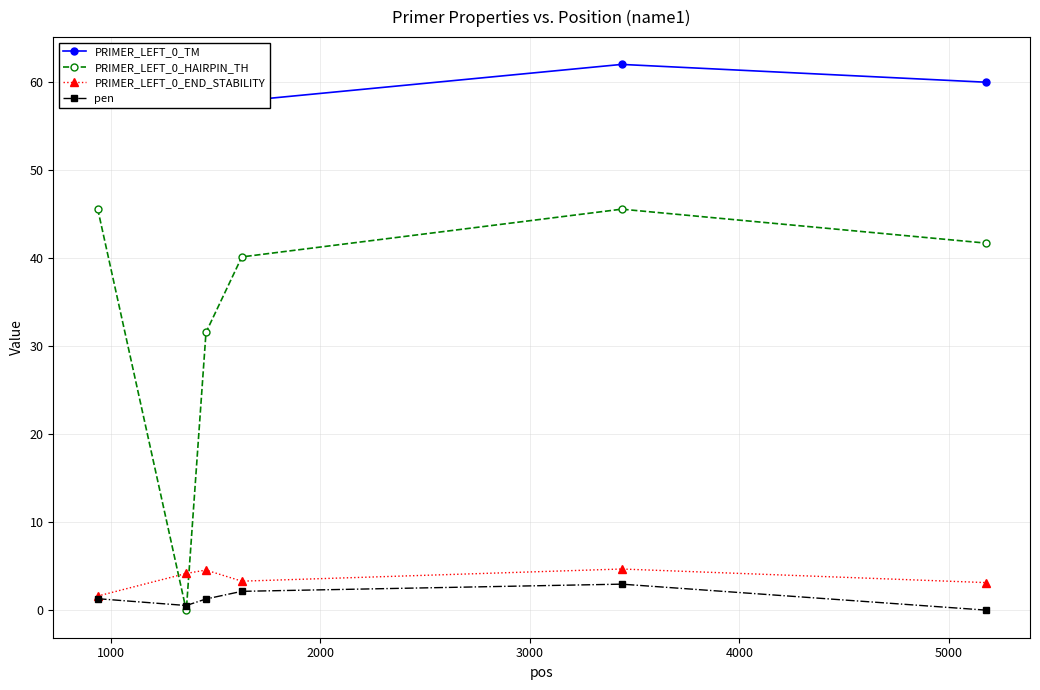

What is the lowest value of the PRIMER_LEFT_0_END_STABILITY series?

1.6